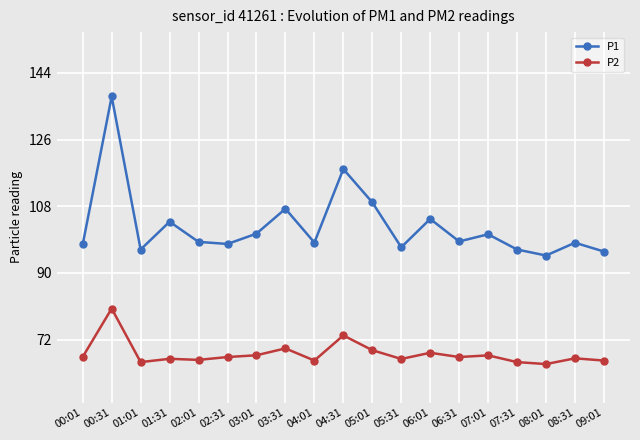

Rank the series by their average value, from highest to lowest.

P1, P2